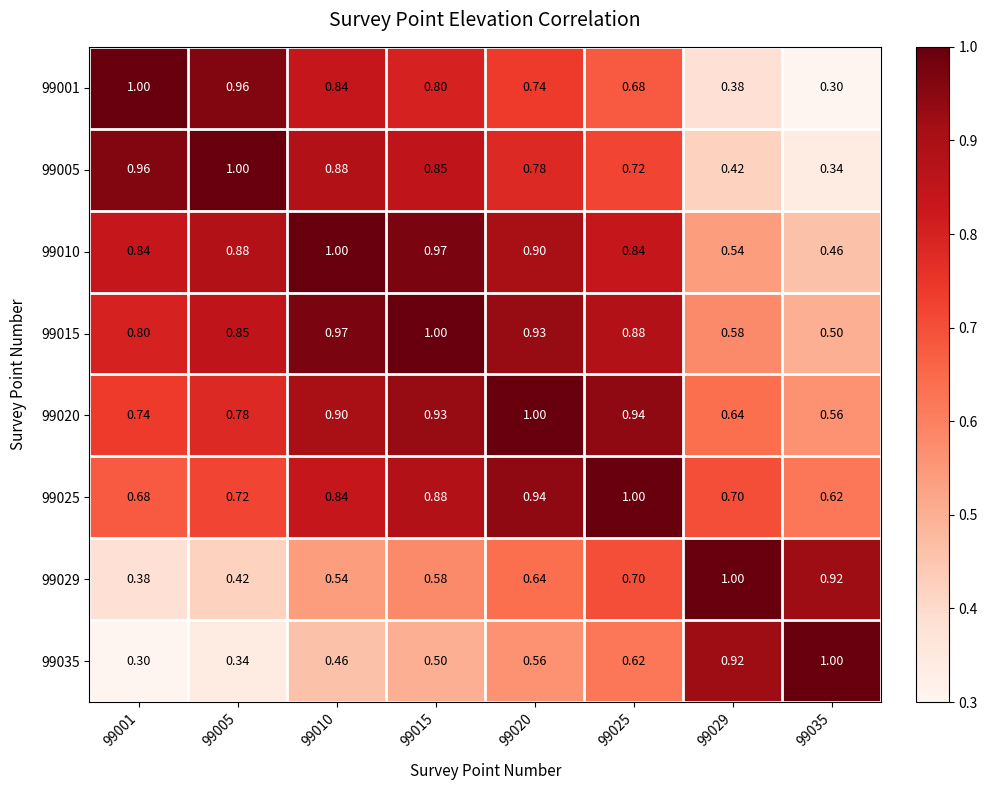

Which series has the largest total across all categories?

99015